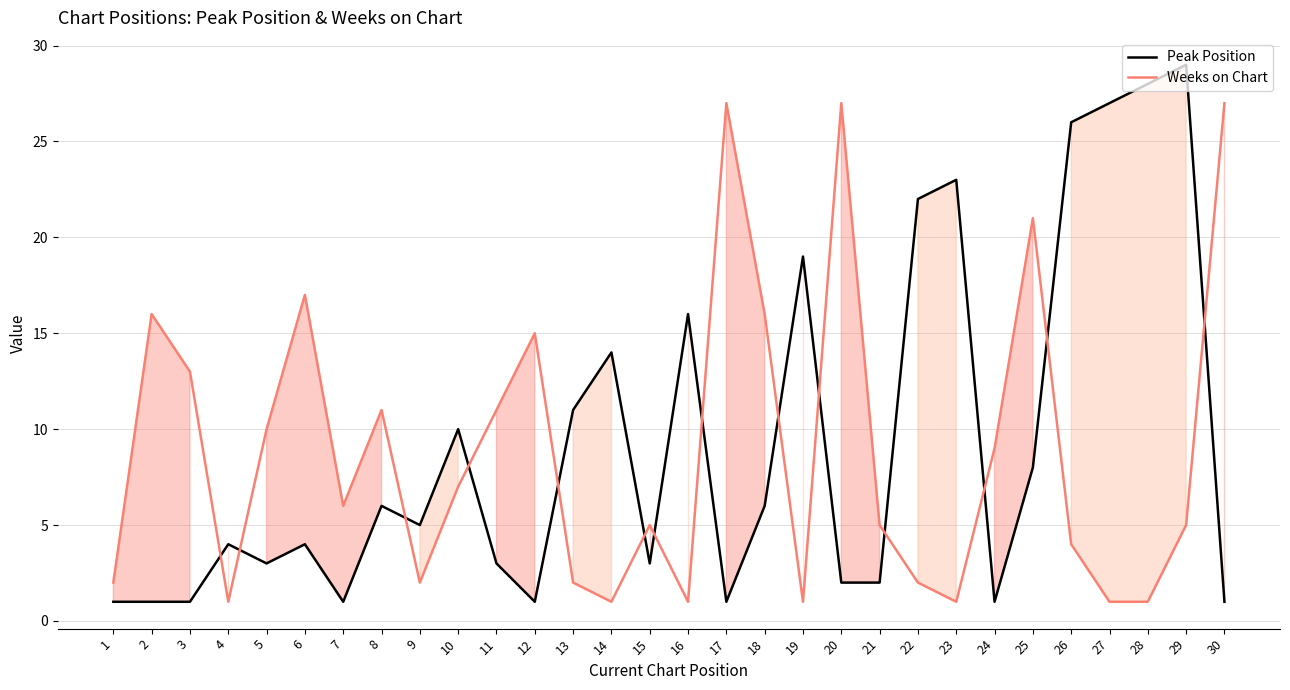

The value of Peak Position at 25 is 8. True or false?

True